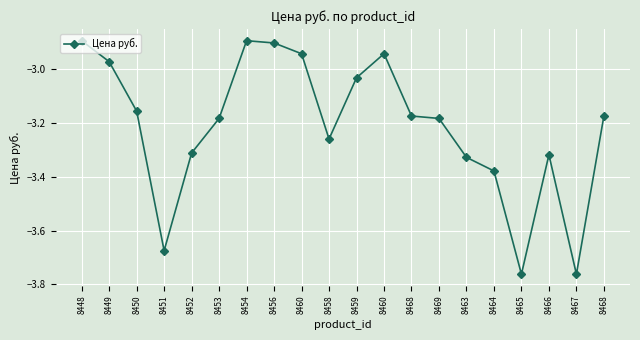

Does the chart have visible grid lines?

Yes